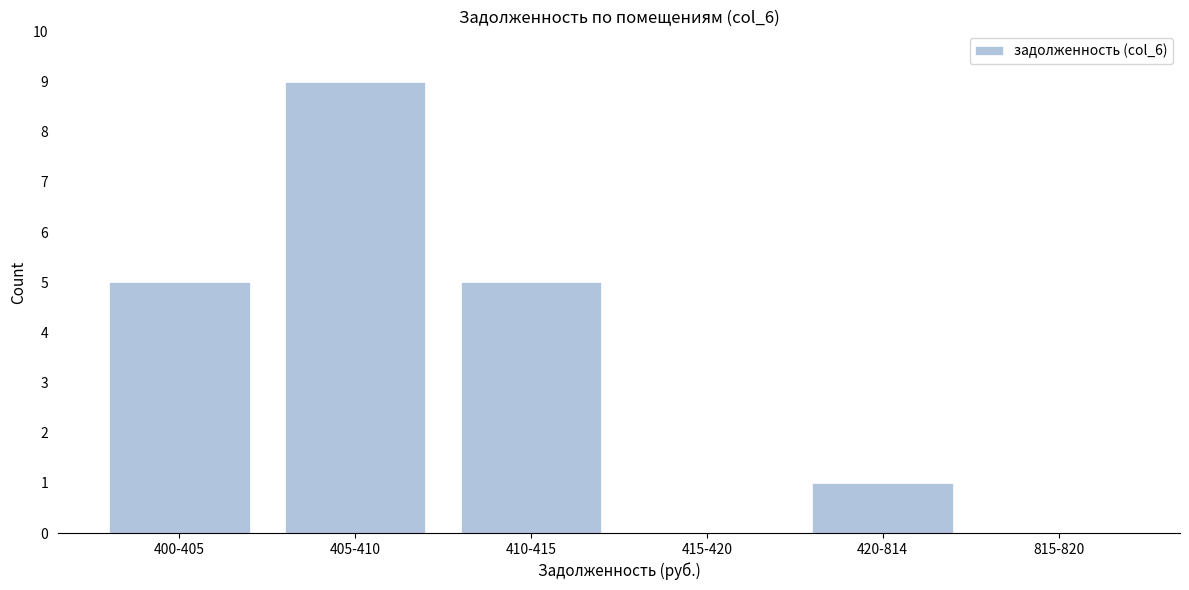

Reading left to right, extract all data points from this chart.

400-405=5	405-410=9	410-415=5	415-420=0	420-814=1	815-820=0